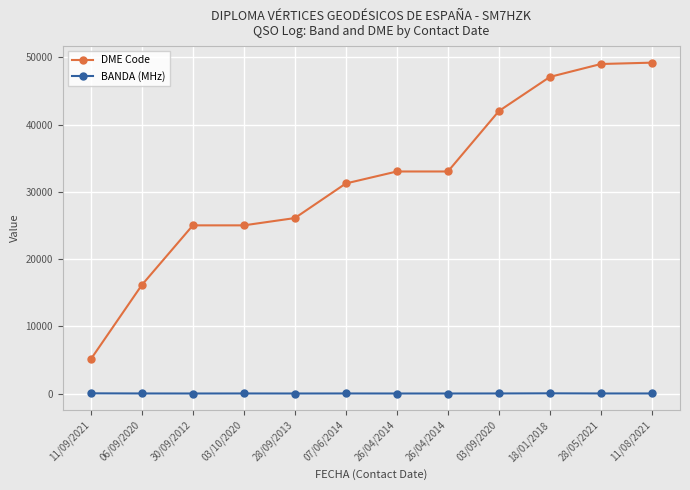

True or false: BANDA (MHz) and DME Code cross at least once.

False